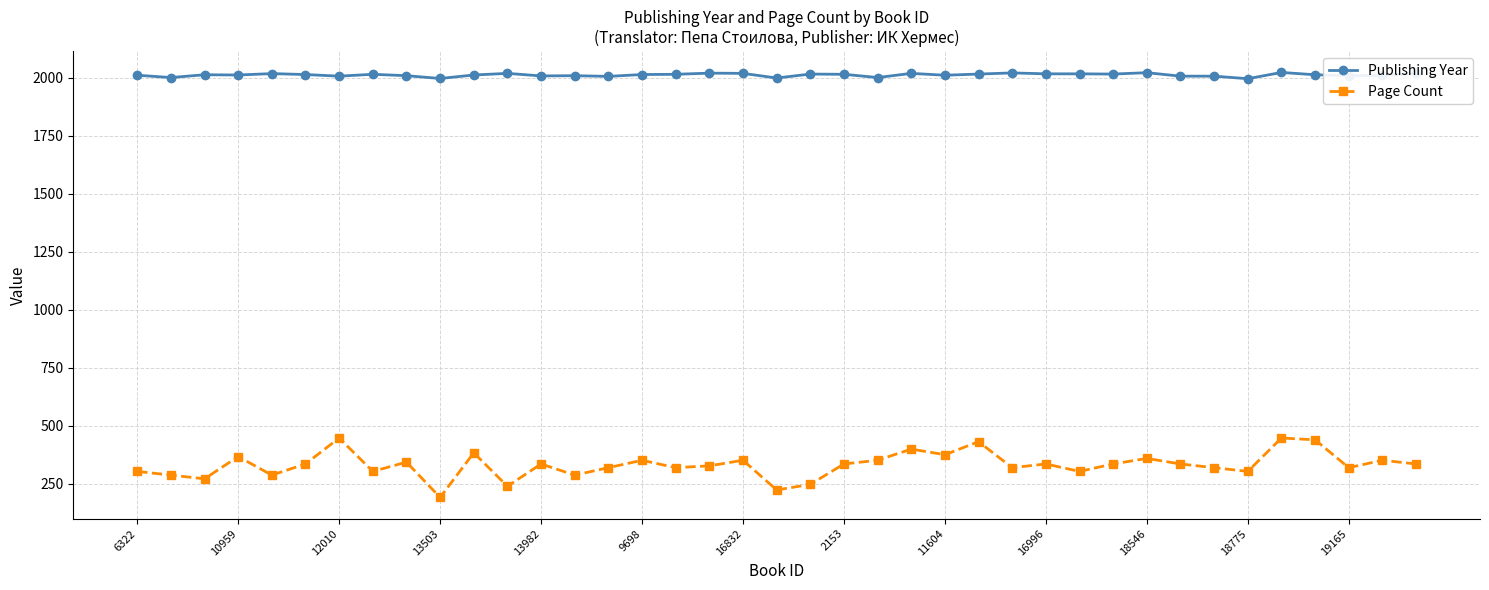

At how many categories does at least one series exceed 1605?

39